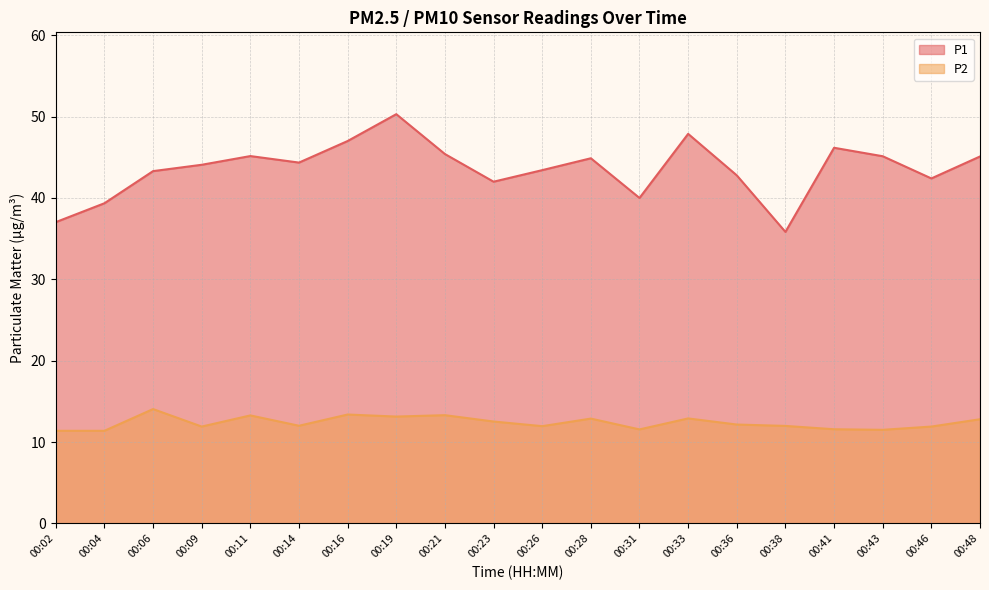

Which label corresponds to the smallest value in the chart?

00:02